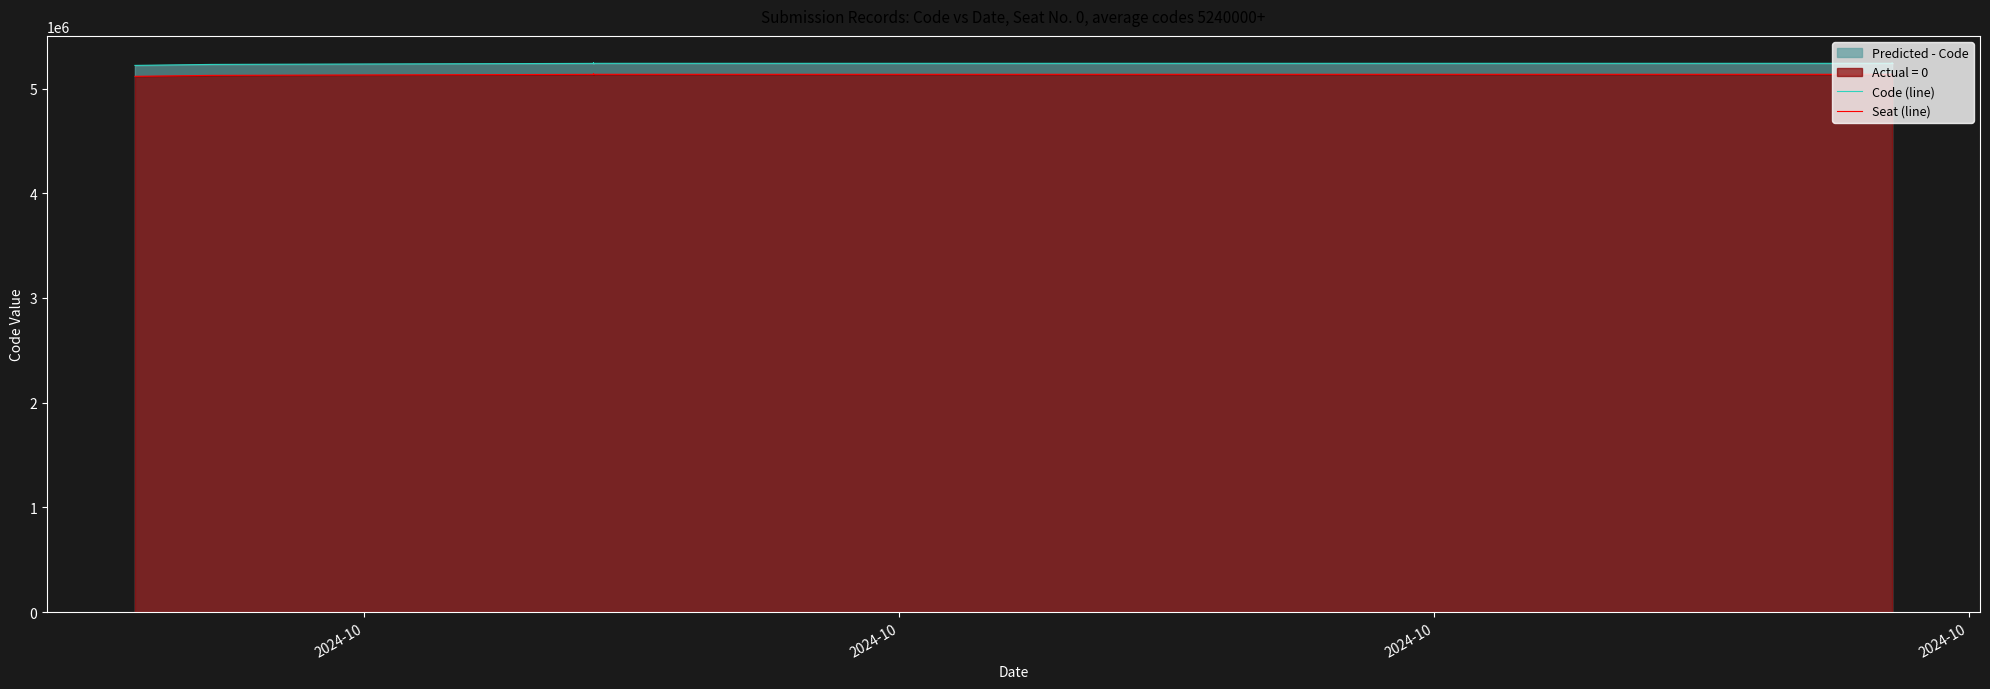

What is the value of the Seat (line) point at the 24th from the left?

5136347.6